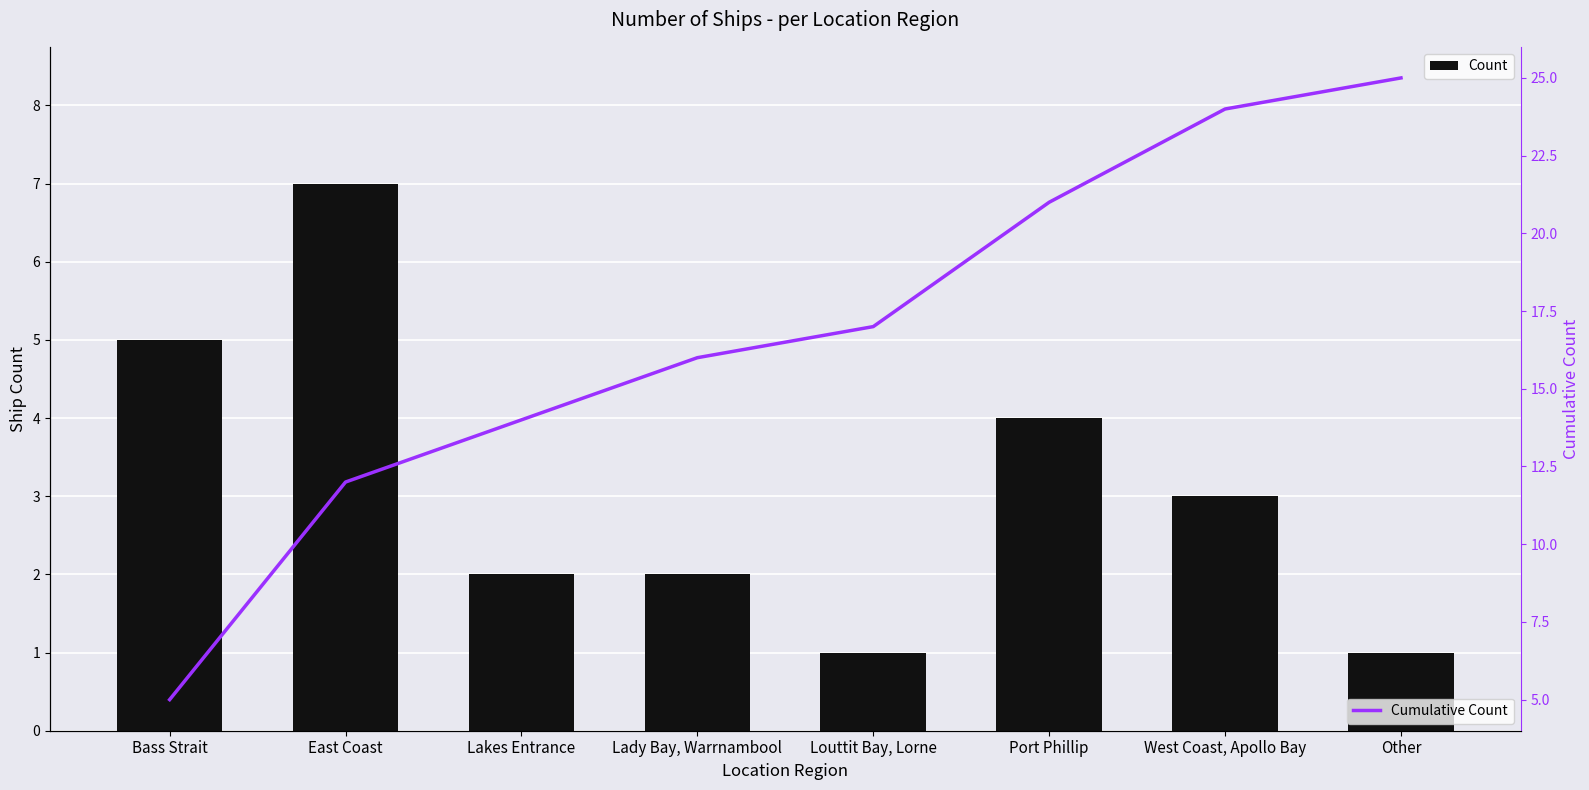

At which category is the sum across all series the highest?

West Coast, Apollo Bay